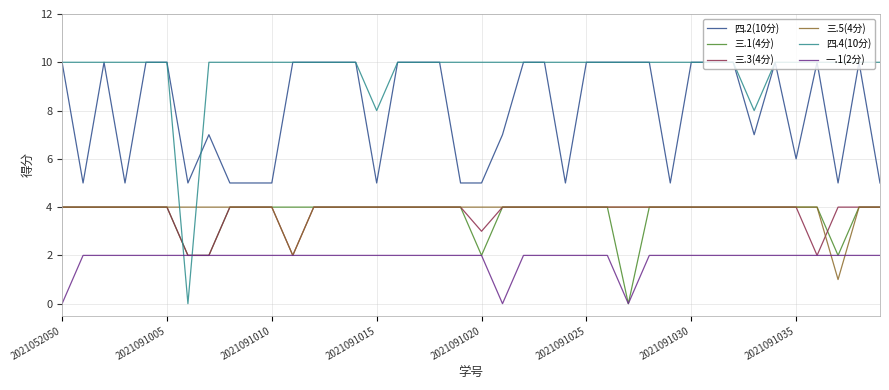

Which series has the largest range (max minus min)?

四.4(10分)